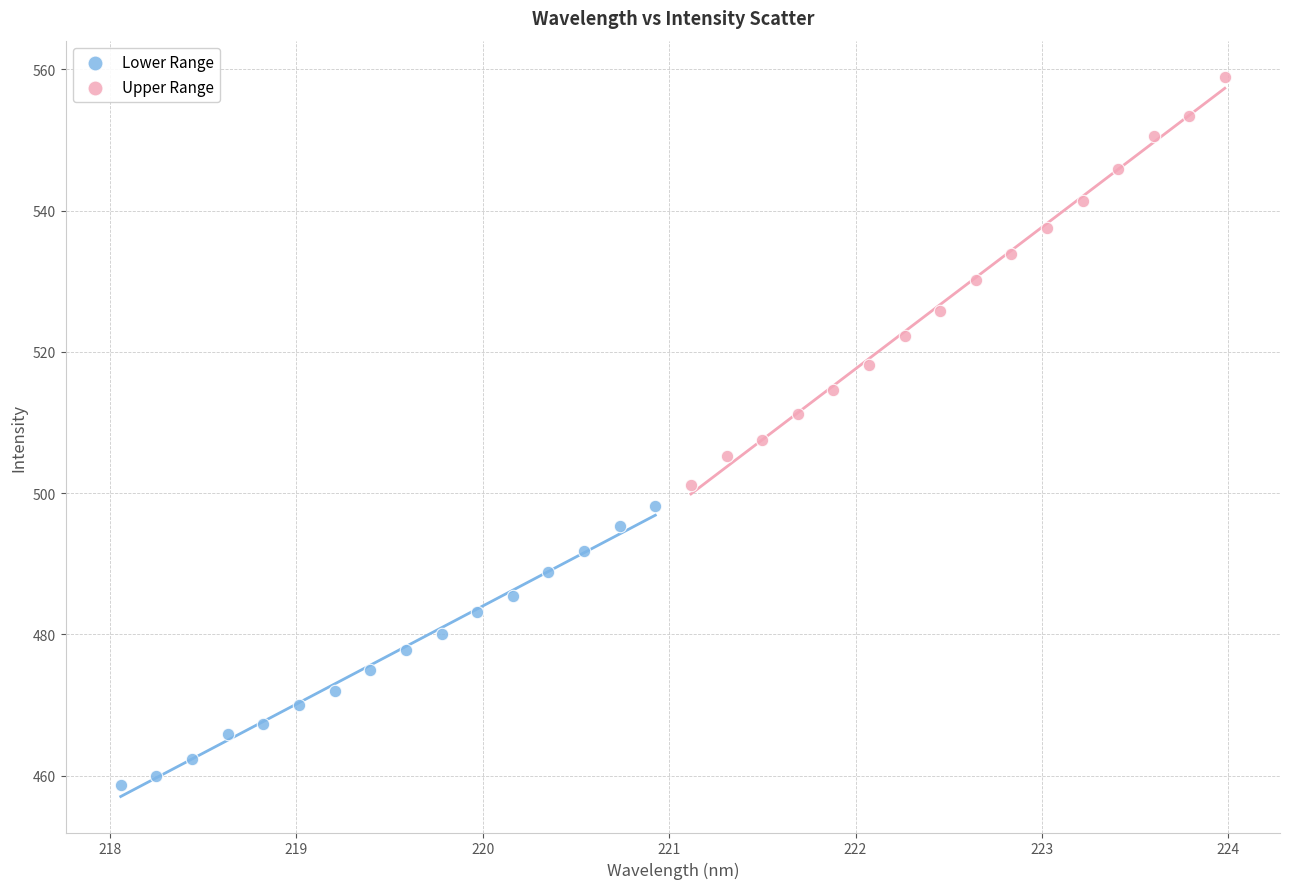

Which series has the widest spread of Y values?

Upper Range